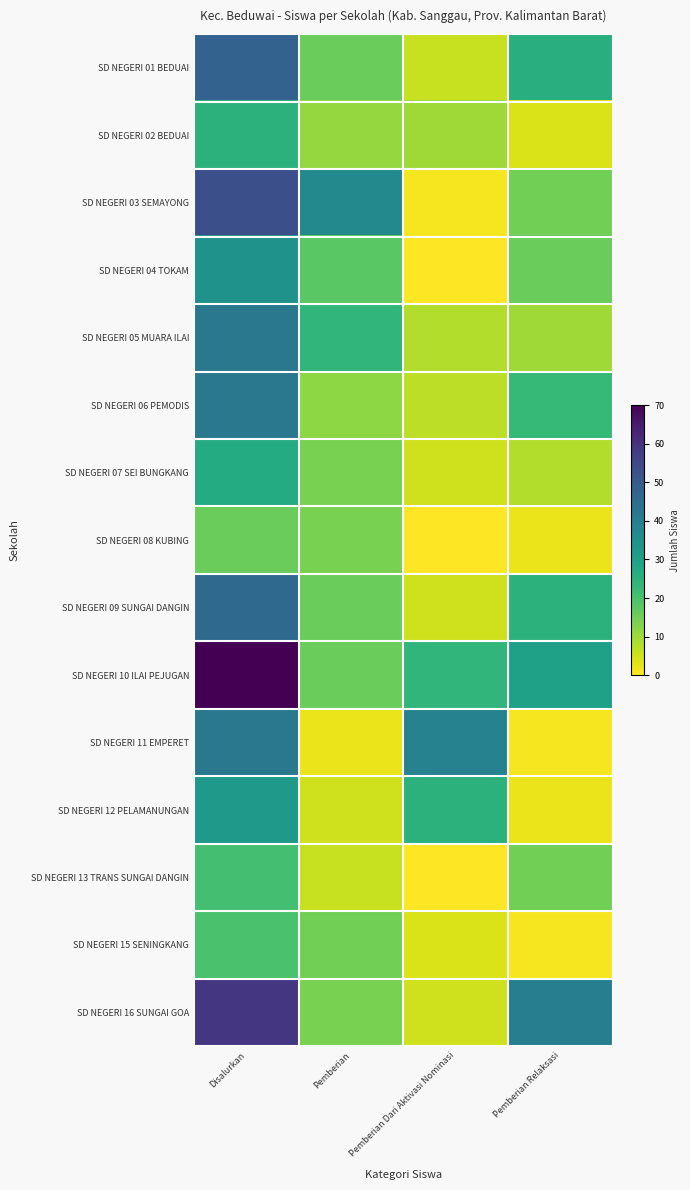

Which category has the highest value across all series?

Disalurkan